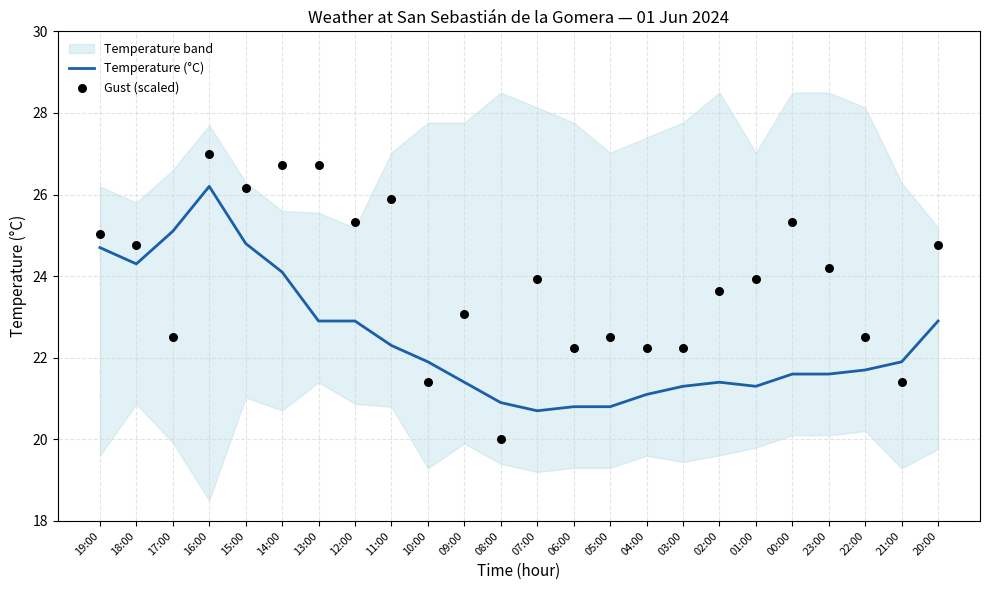

The Temperature (°C) series shows 14.4 at 02:00. True or false?

False